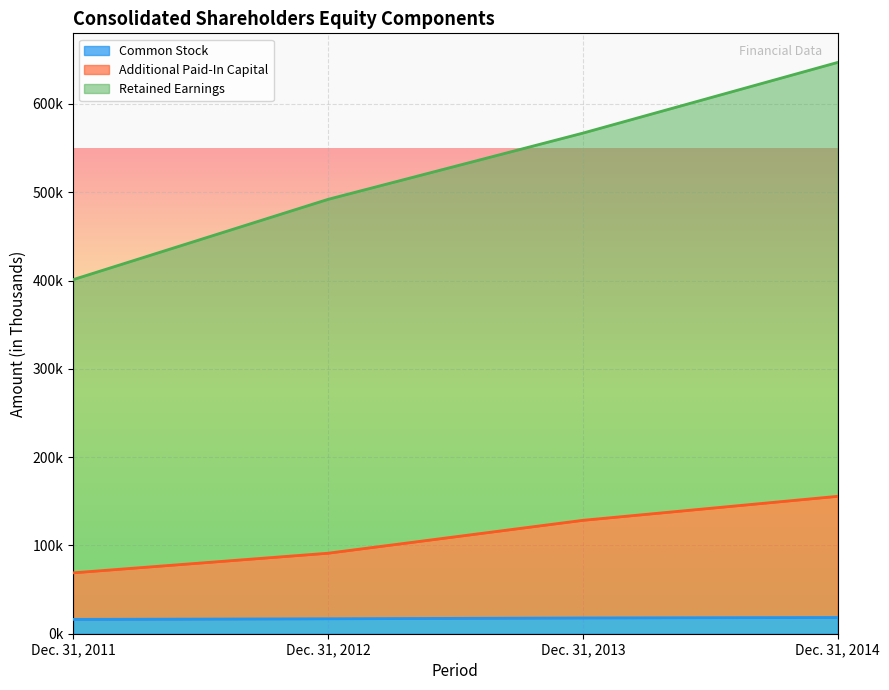

True or false: Additional Paid-In Capital and Common Stock intersect in this chart.

False